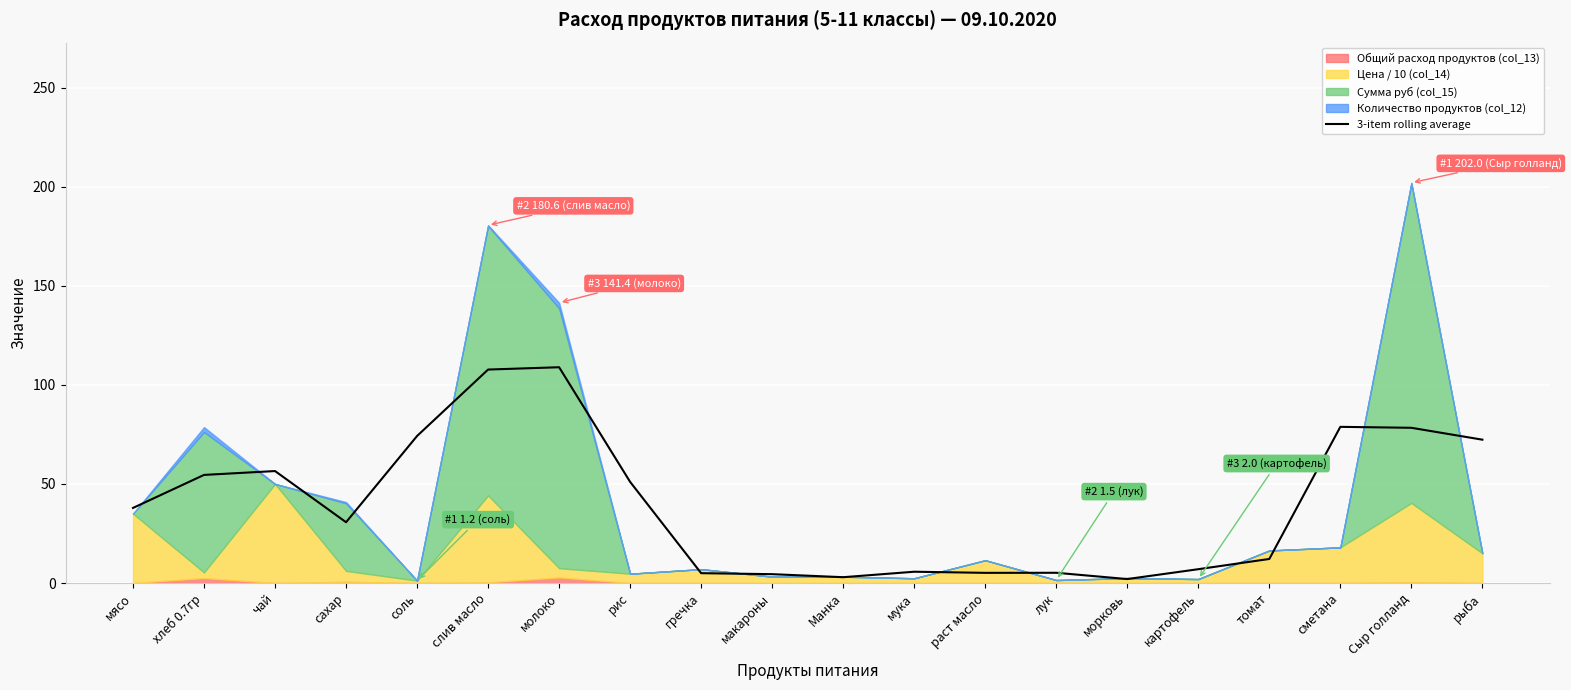

At which label does the data first exceed 37?

мясо